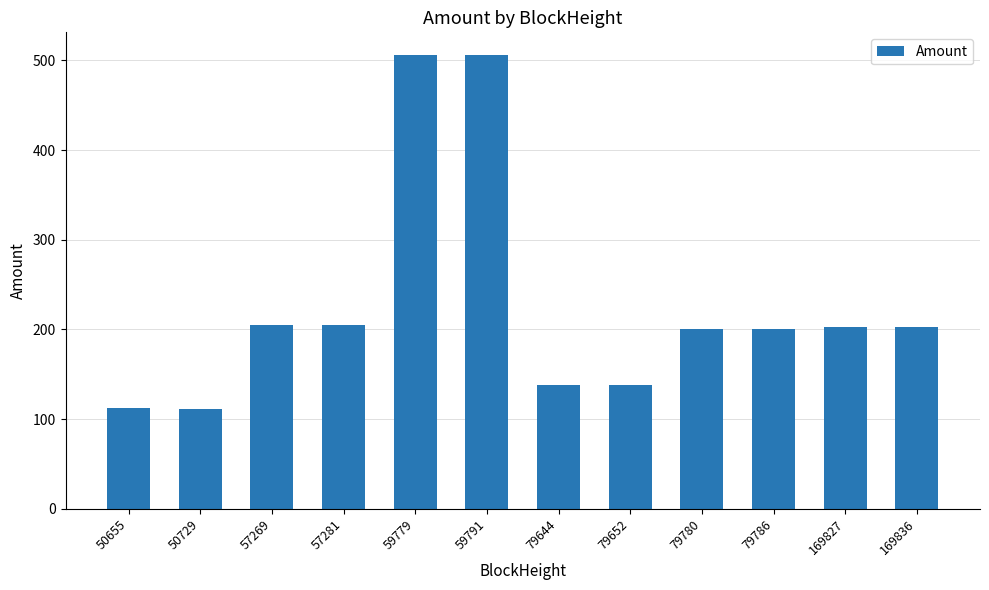

What is the smallest value displayed?

111.9